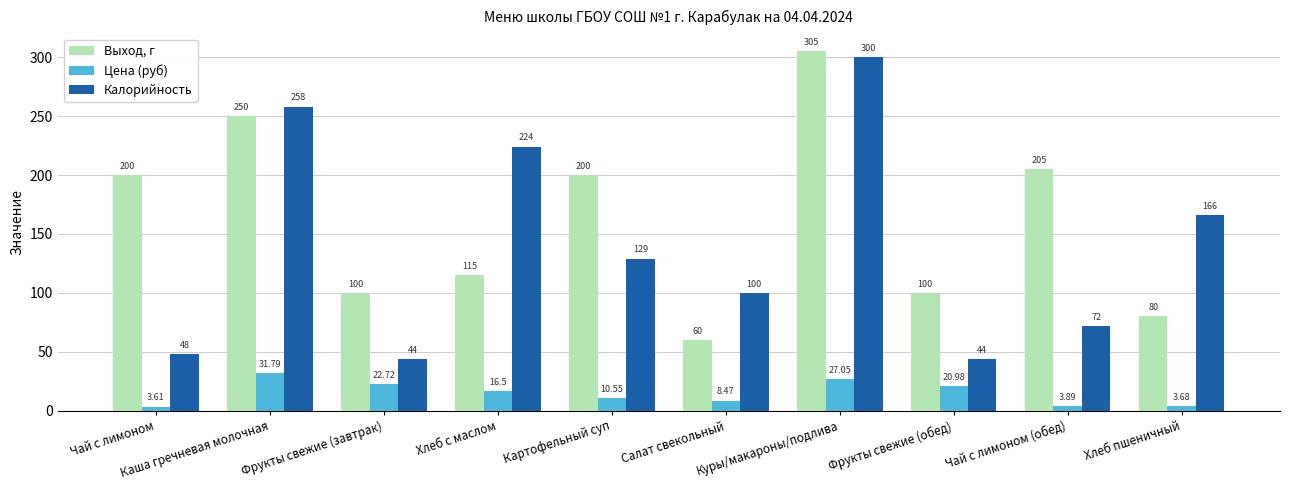

How many values in the Калорийность series are below 129?

5